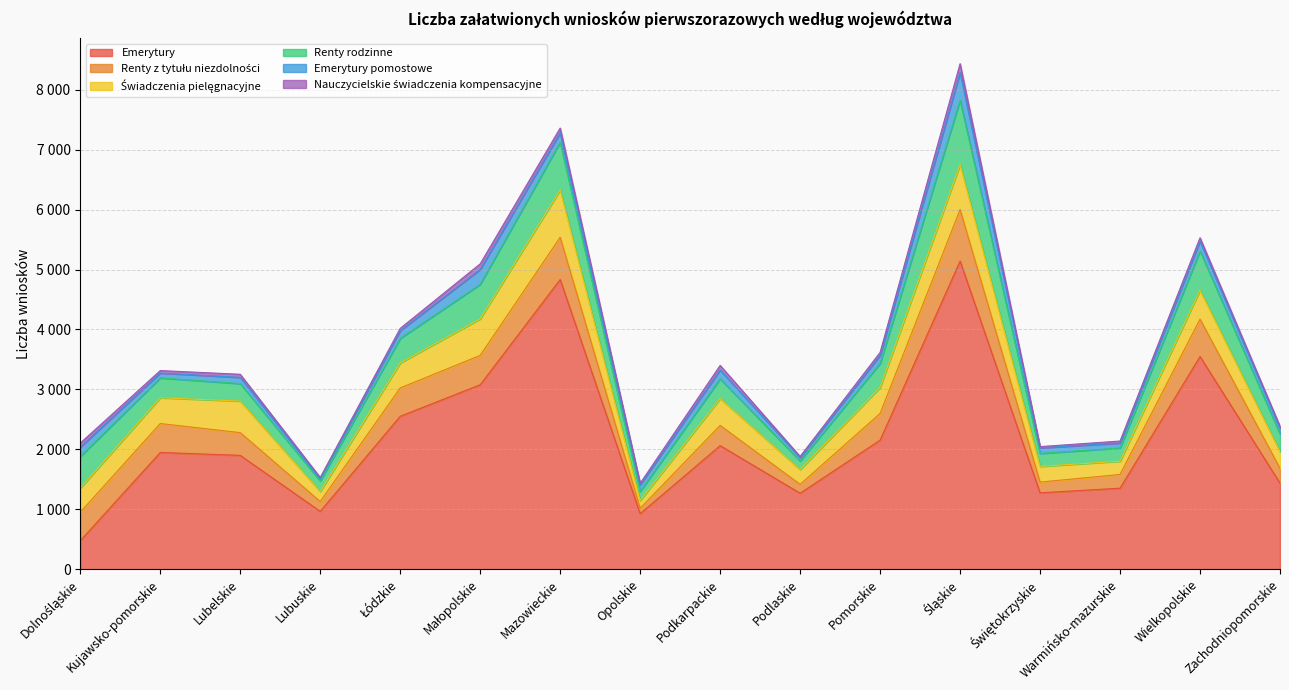

Where is Renty z tytułu niezdolności nearest to the value 475?

Dolnośląskie